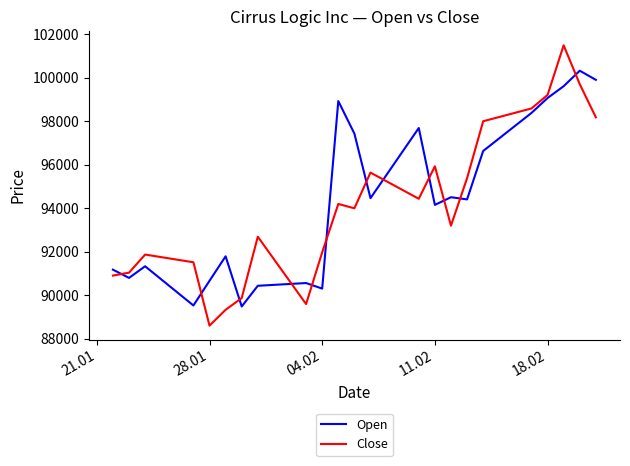

How many distinct data groups are displayed?

2